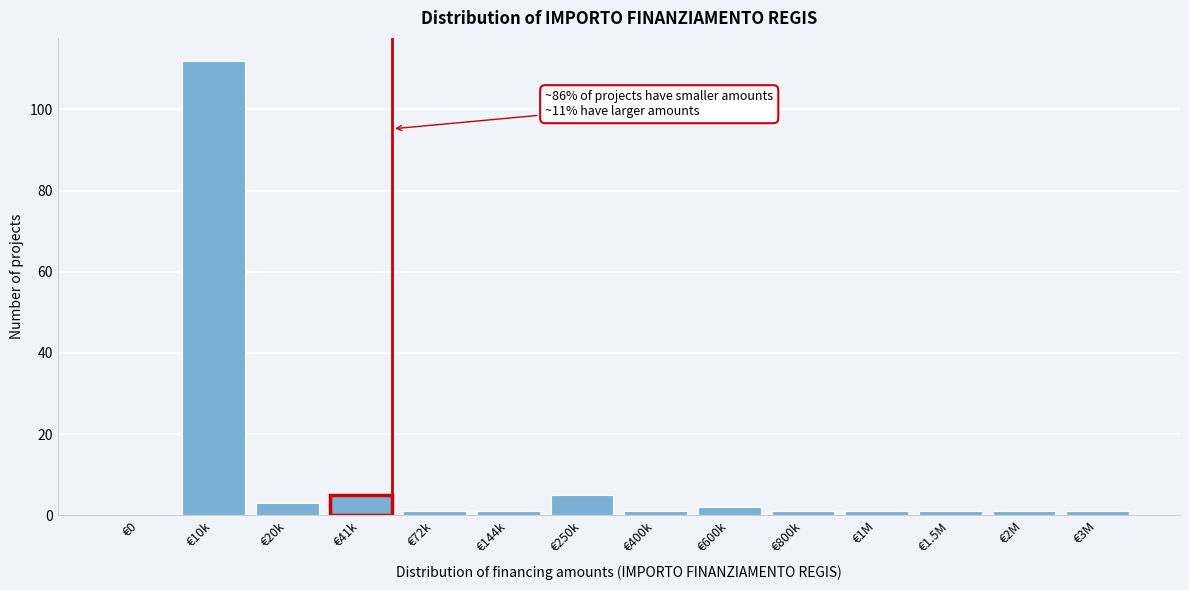

Reading right to left, transcribe all the data shown in this chart.

€3M=1	€2M=1	€1.5M=1	€1M=1	€800k=1	€600k=2	€400k=1	€250k=5	€144k=1	€72k=1	€41k=5	€20k=3	€10k=112	€0=0